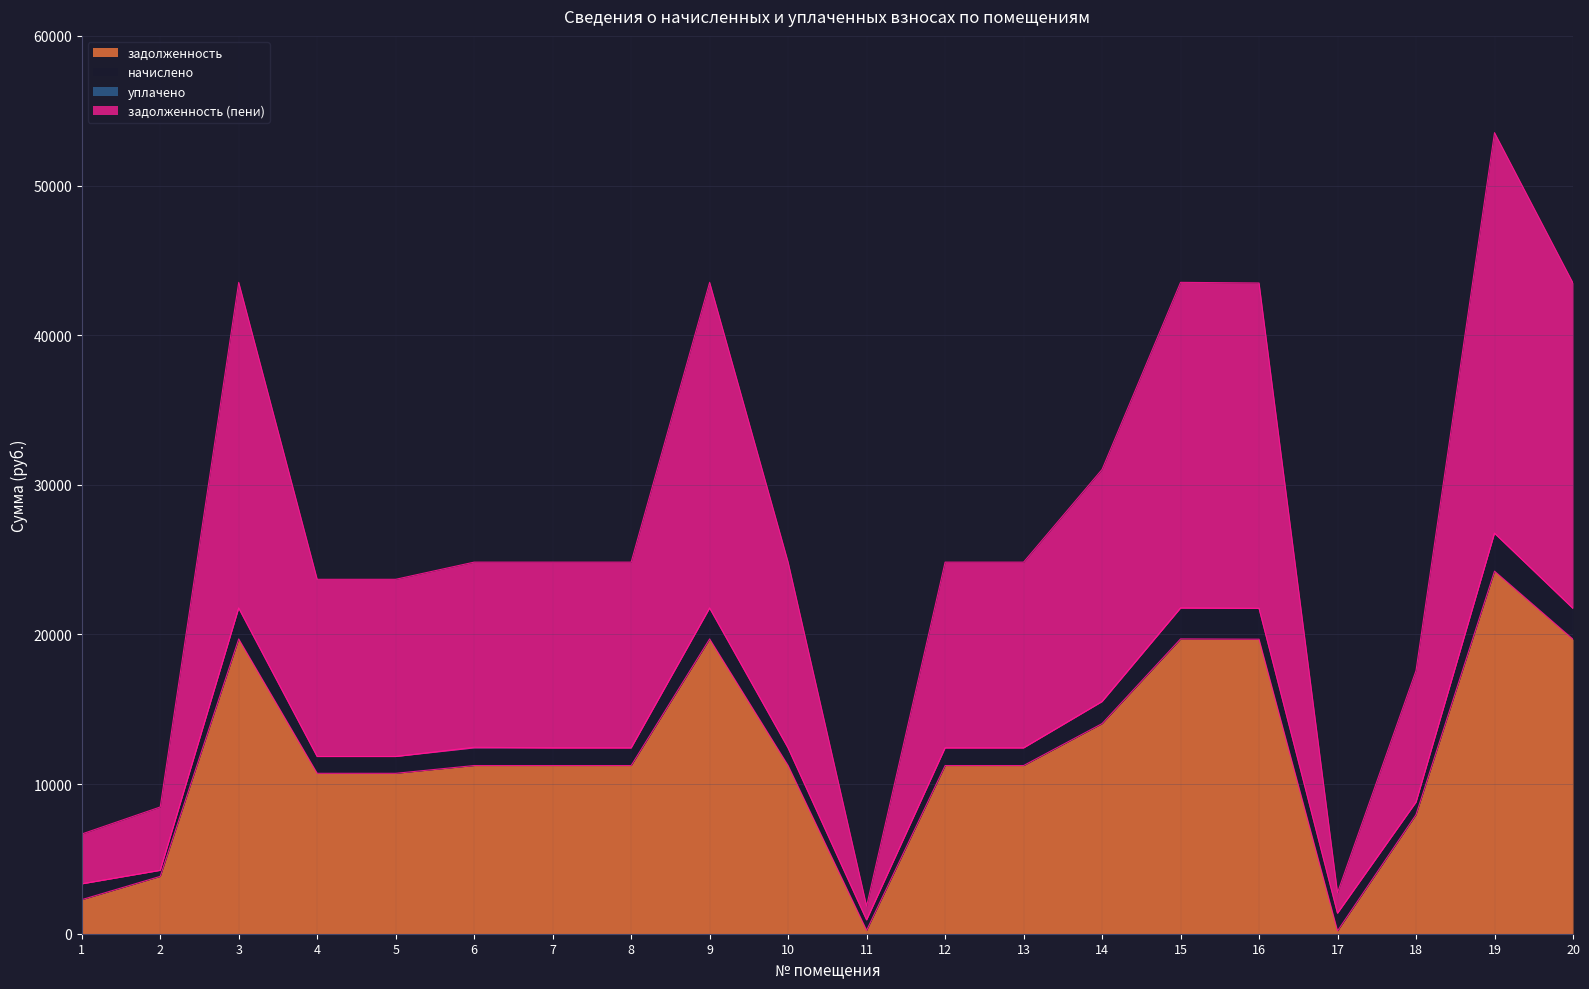

At which category is the sum across all series the highest?

19